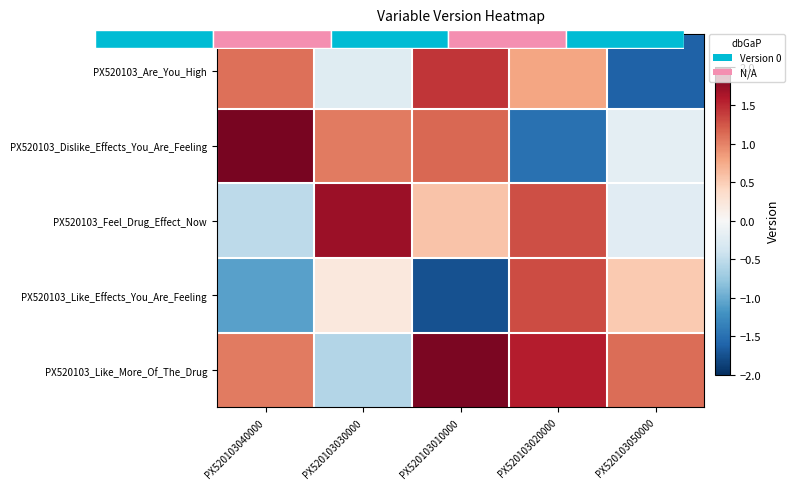

What is the sum of all PX520103_Like_Effects_You_Are_Feeling values?

-0.8